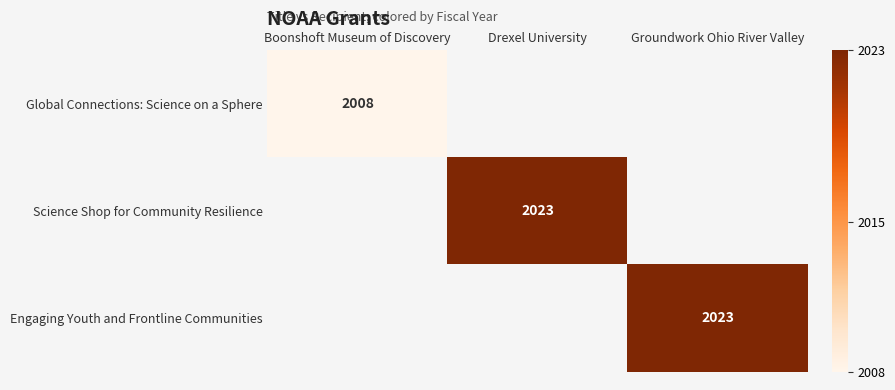

The value of Global Connections: Science on a Sphere at Boonshoft Museum of Discovery is 2630. True or false?

False